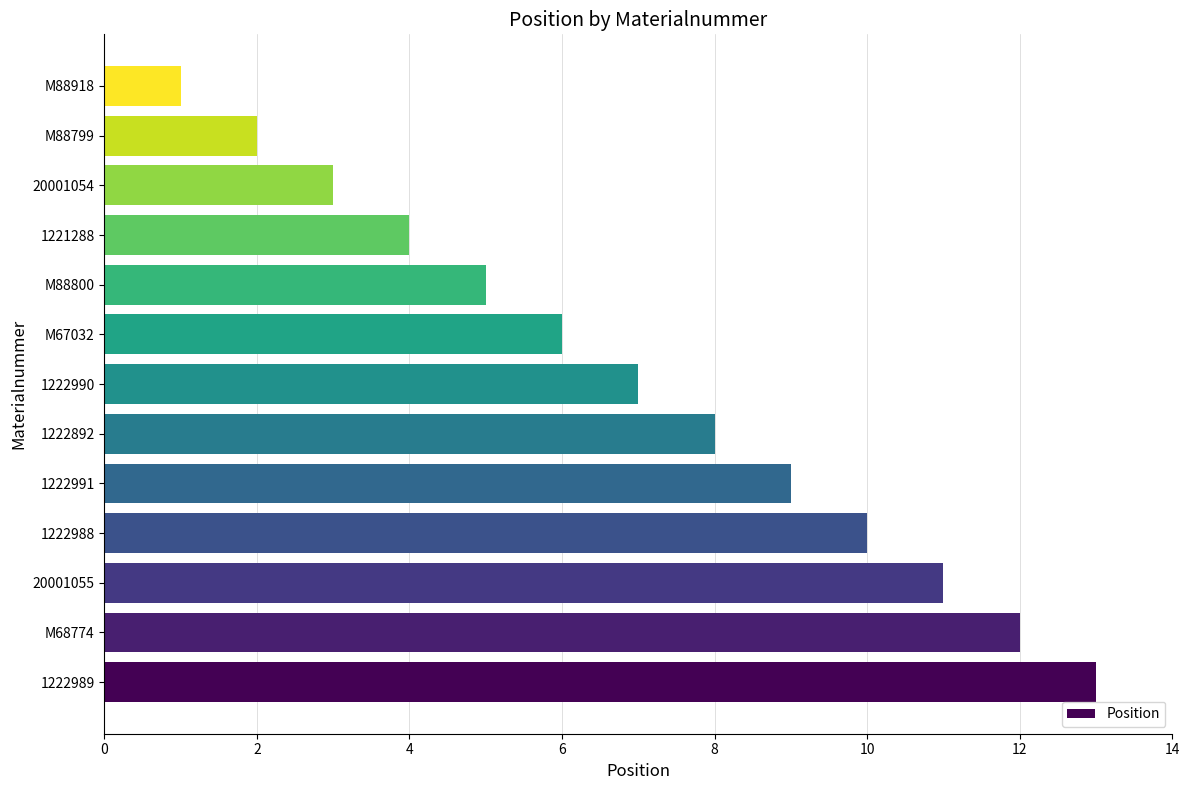

Does the chart contain stacked bars?

No